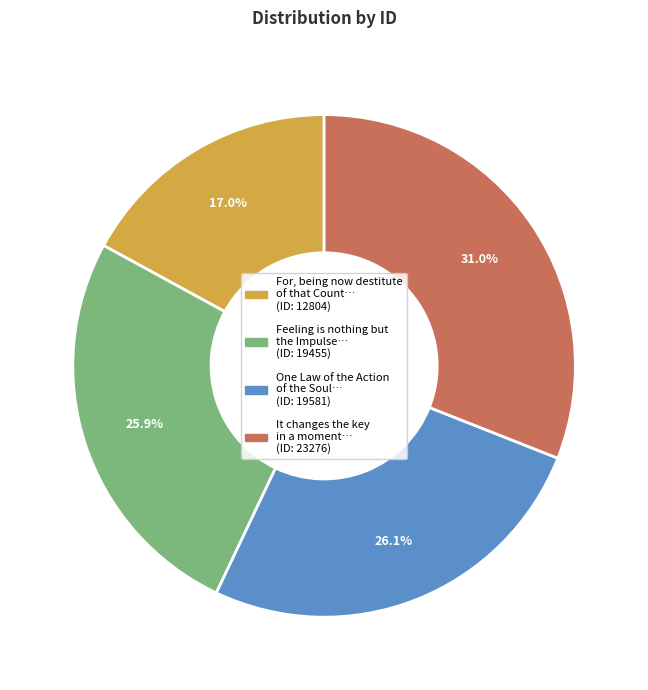

Does any single category account for the majority?

No